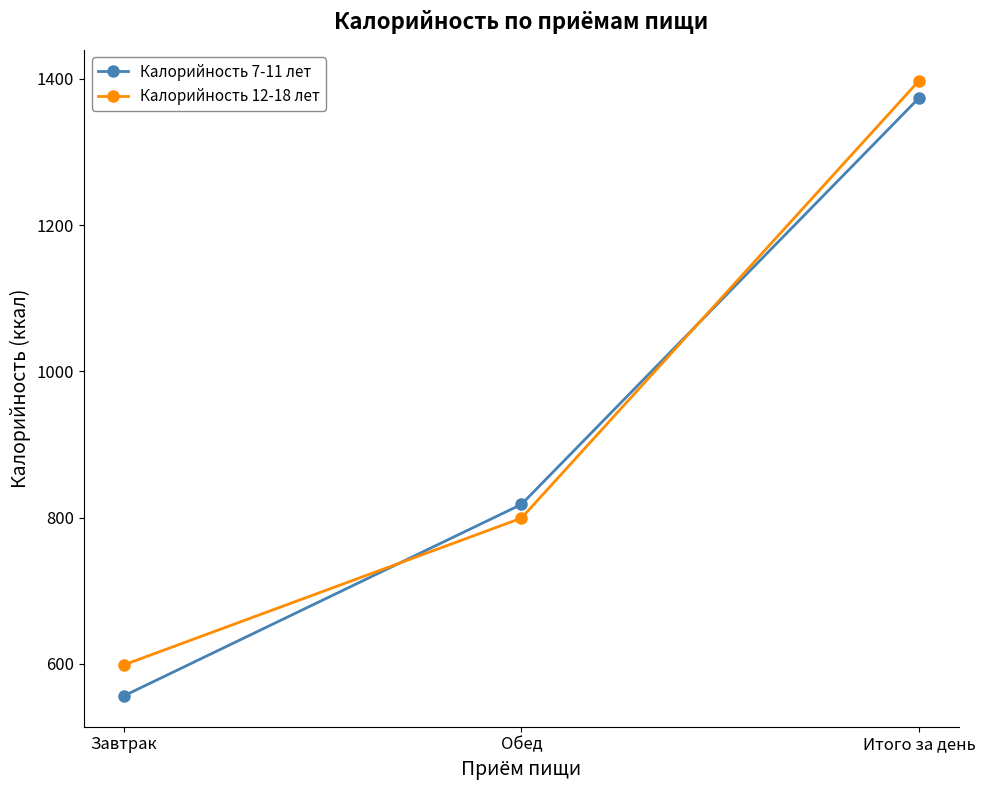

What are all the series names shown in the legend?

Калорийность 7-11 лет, Калорийность 12-18 лет